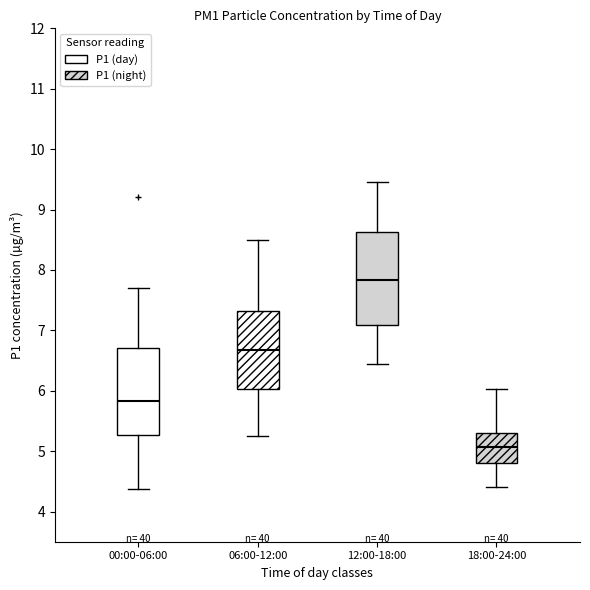

Which box's median line is the lowest?

18:00-24:00